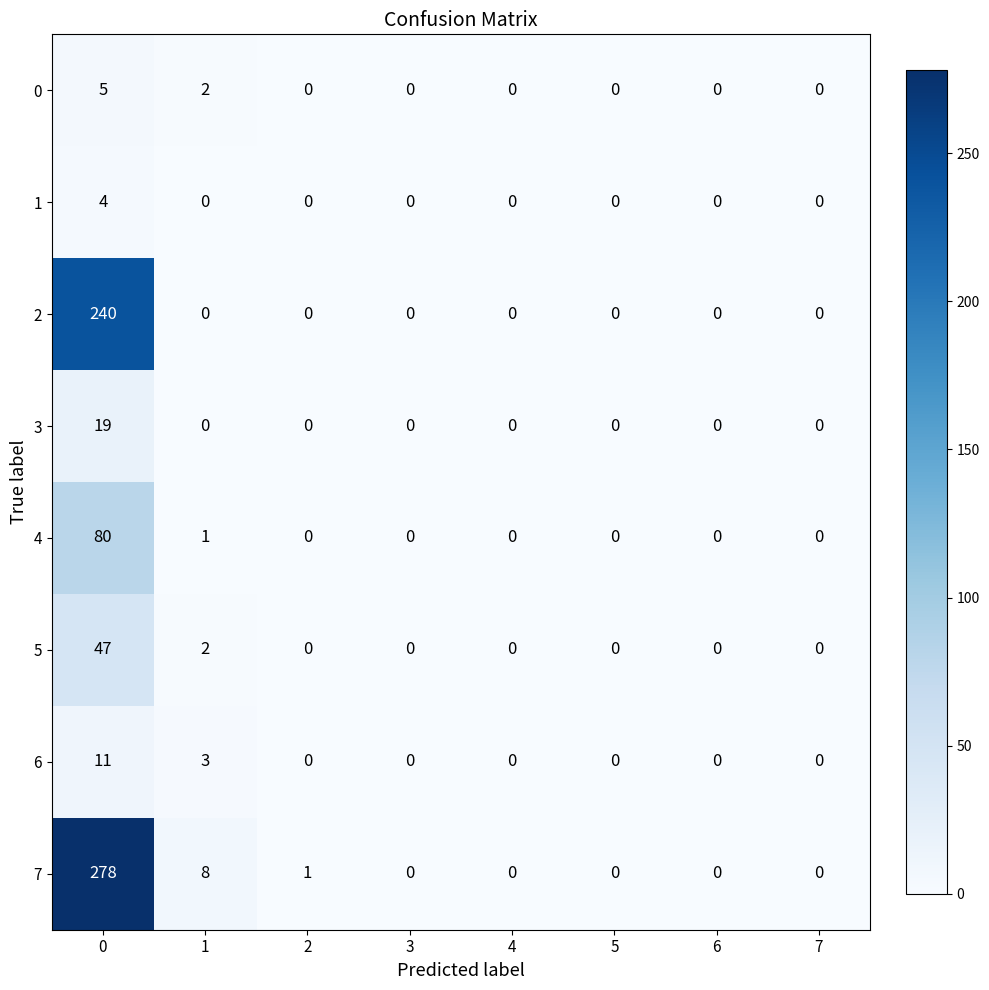

How many series are shown in this chart?

8